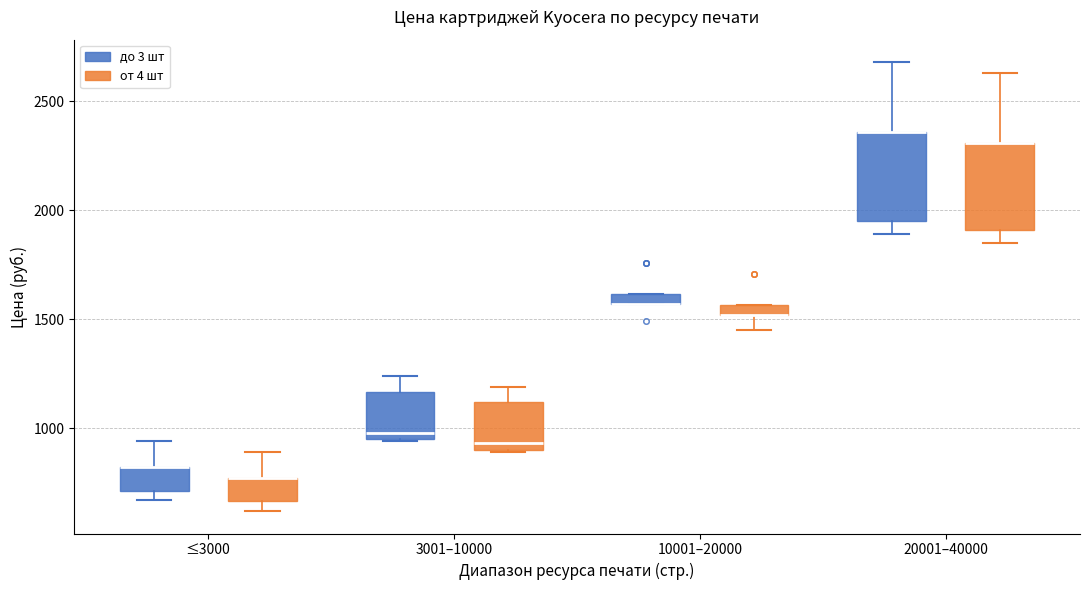

Where is the lower edge of the box for ≤3000 (от 4 шт) on the y-axis? The values are not printed on the chart, so give them approximately, as read against the axis.

650